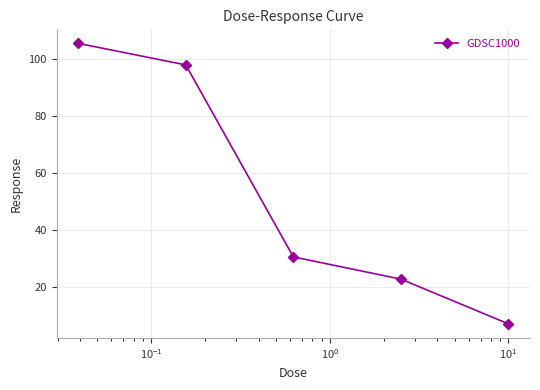

What is the minimum value shown in the chart?

6.9